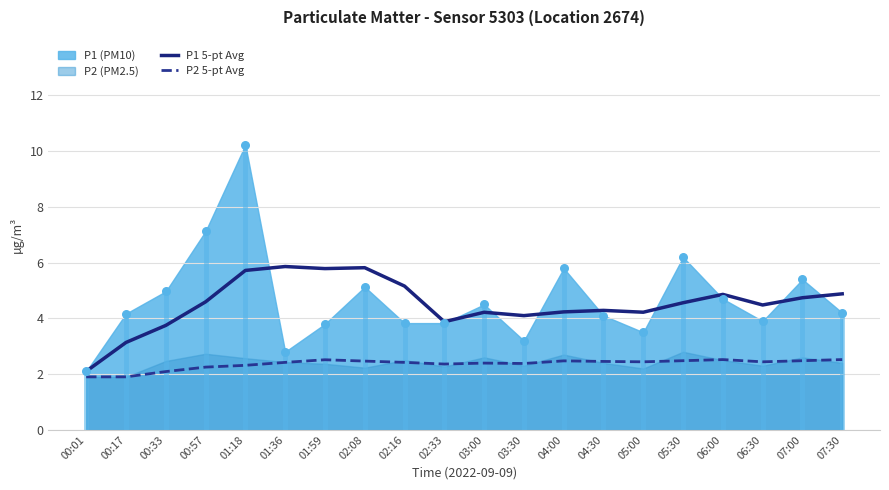

True or false: P2 5-pt Avg has a value of 0.6 at 06:30.

False